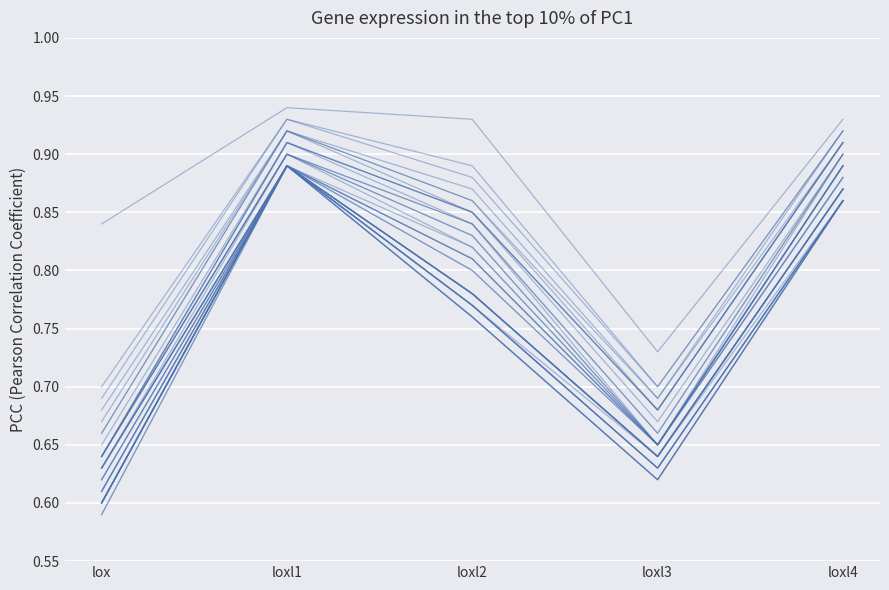

Does the chart display data point markers on the line(s)?

No